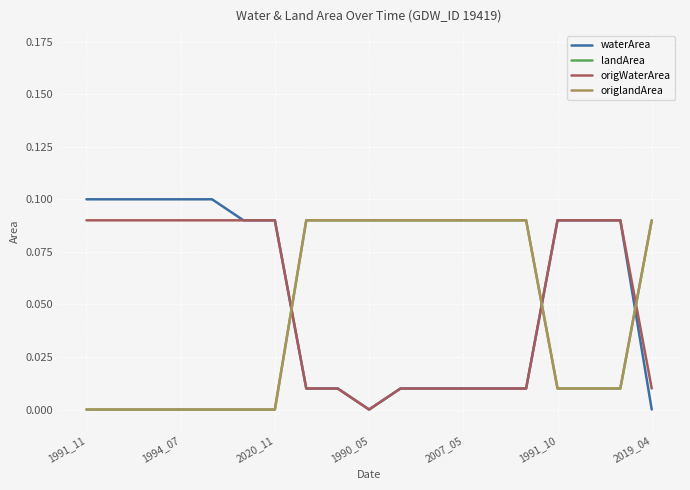

Does the chart have visible grid lines?

Yes